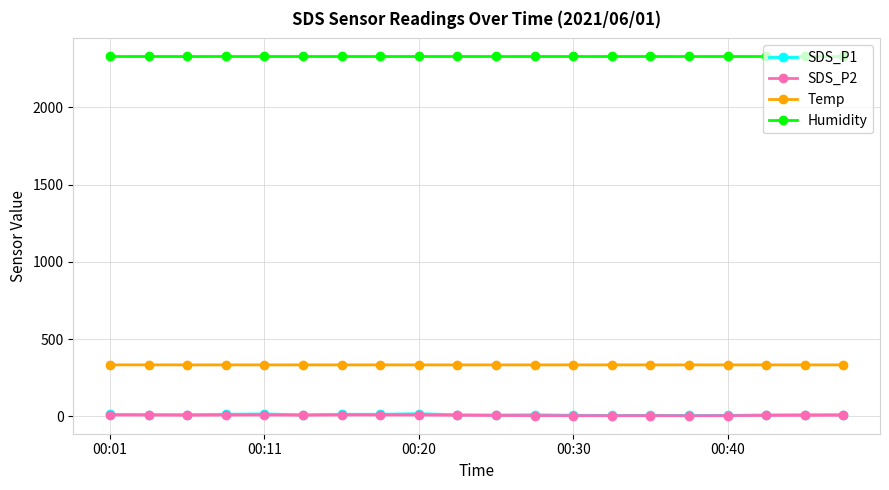

True or false: SDS_P2 has more than 0 points higher than both neighbors.

True